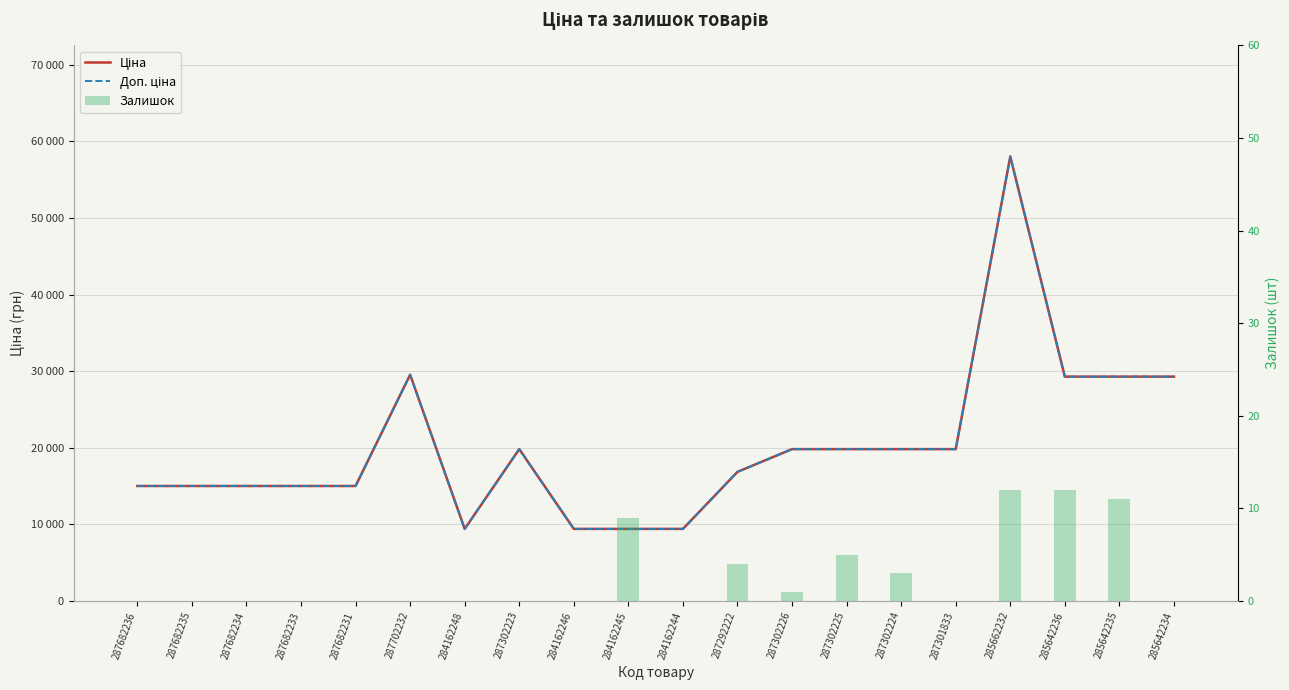

True or false: Доп. ціна has a value of 52020.3 at 285642235.

False